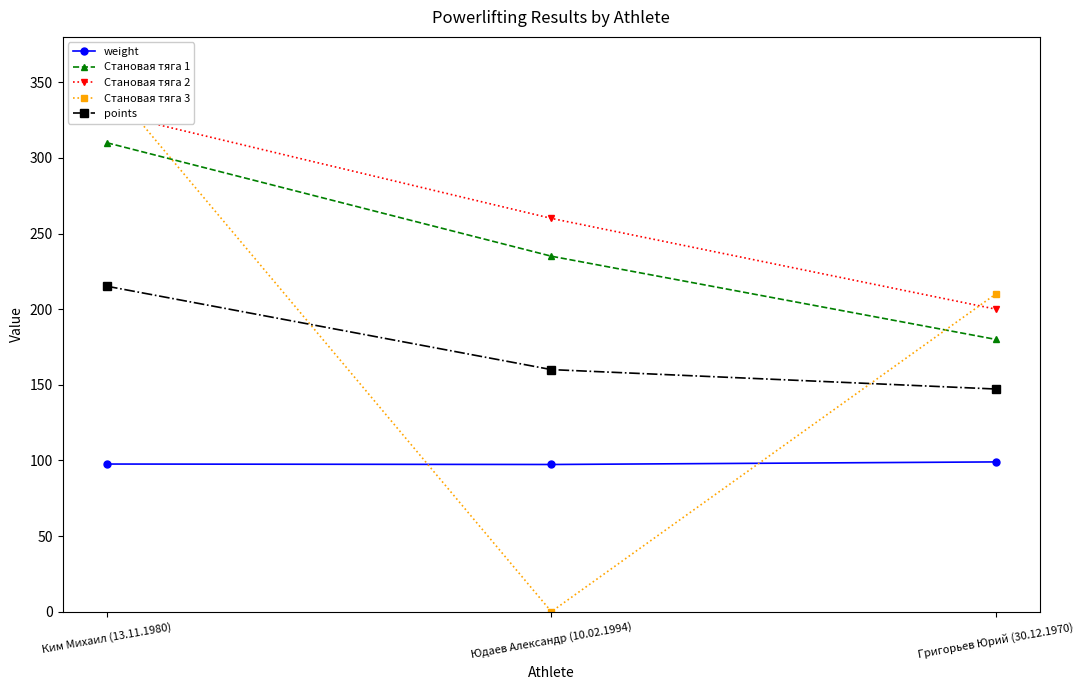

Is this an area chart (filled region under the line)?

No